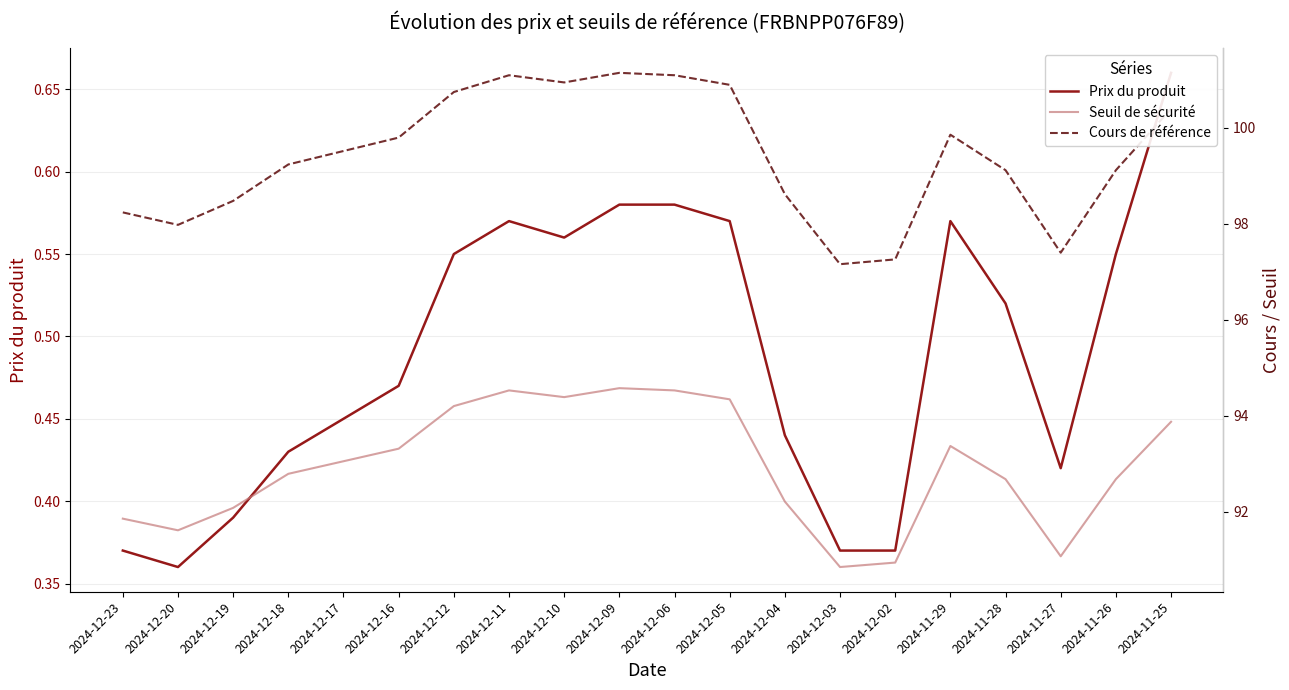

The value of Seuil de sécurité at 2024-12-19 is 92.1. True or false?

True